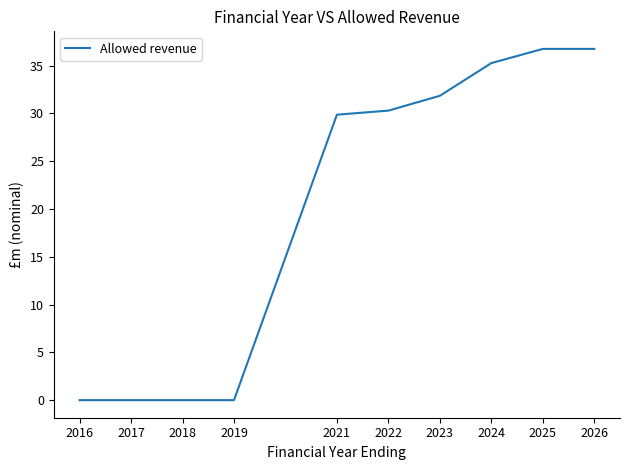

The chart shows a value of 16.5 at 2026. True or false?

False